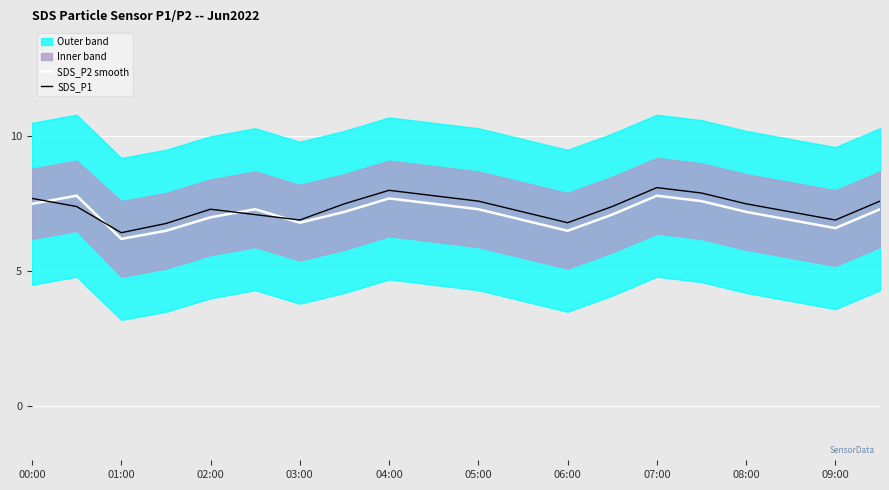

How many data points in SDS_P1 are less than 7?

5